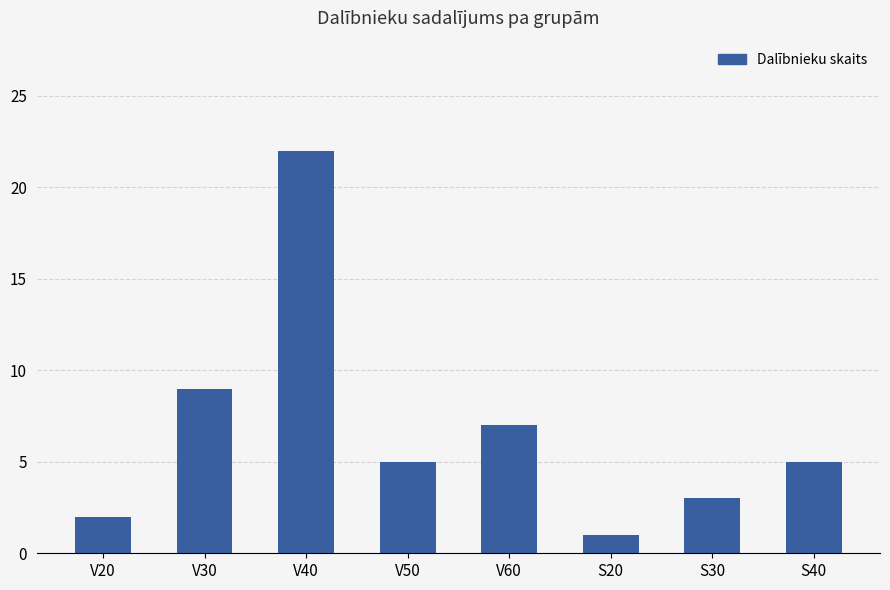

Reading left to right, transcribe all the data shown in this chart.

V20=2	V30=9	V40=22	V50=5	V60=7	S20=1	S30=3	S40=5